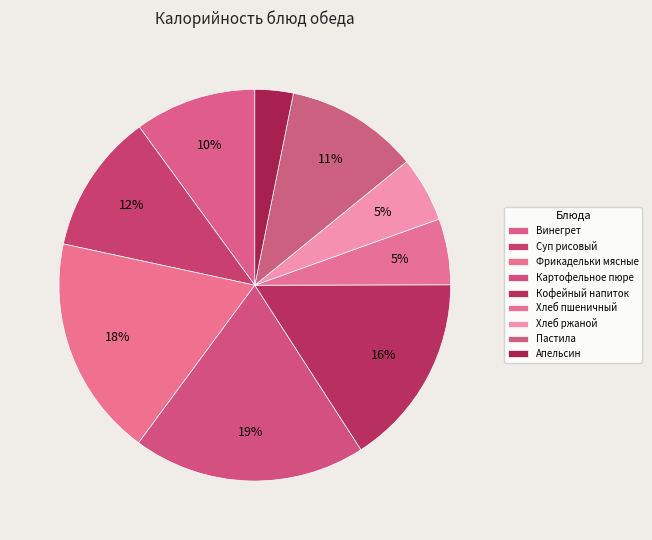

How many slices are in this pie chart?

9